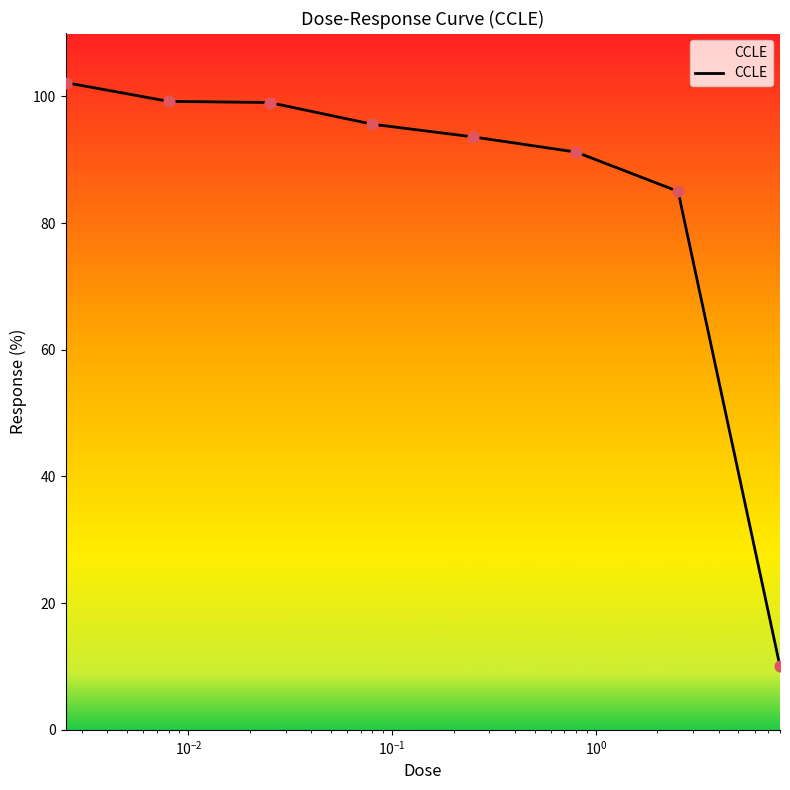

What is the minimum value shown in the chart?

10.0